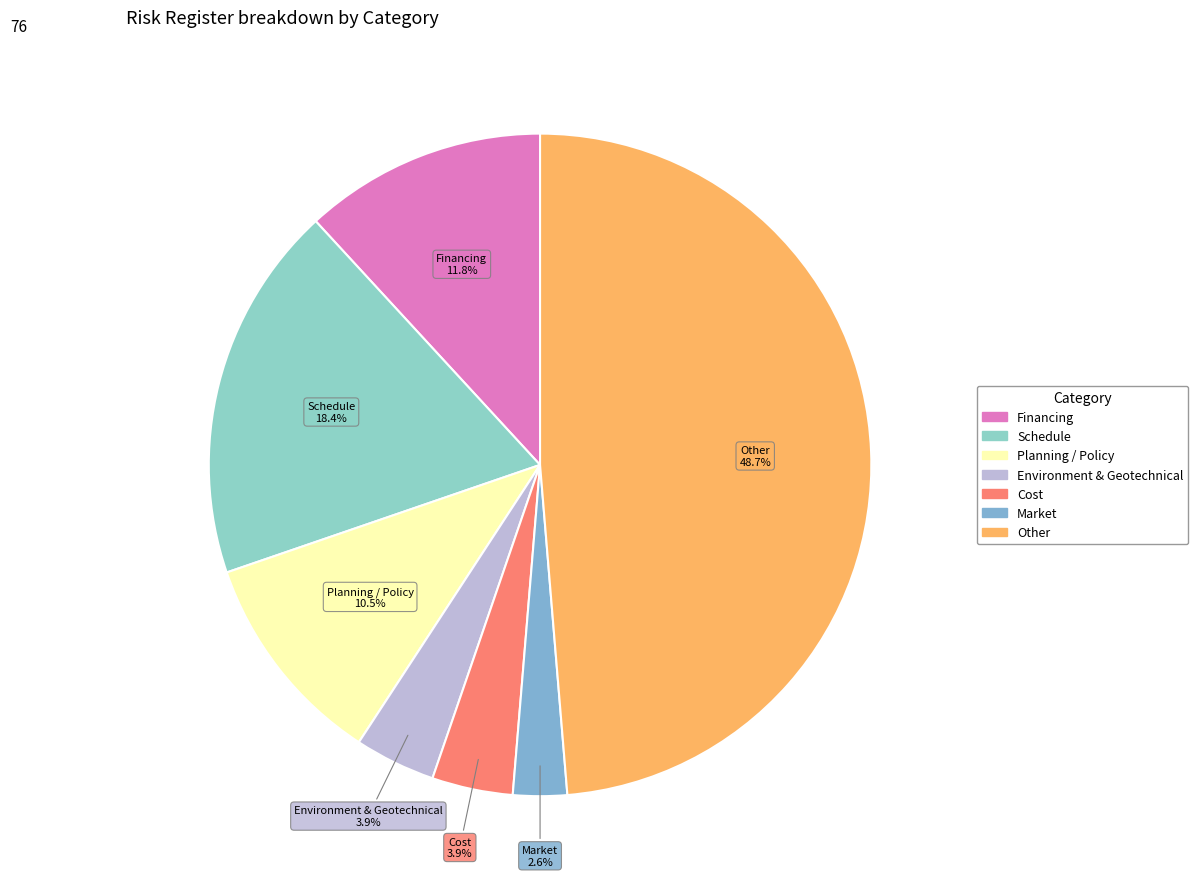

To the nearest percent, what is the combined percentage of Cost and Environment & Geotechnical?

8%